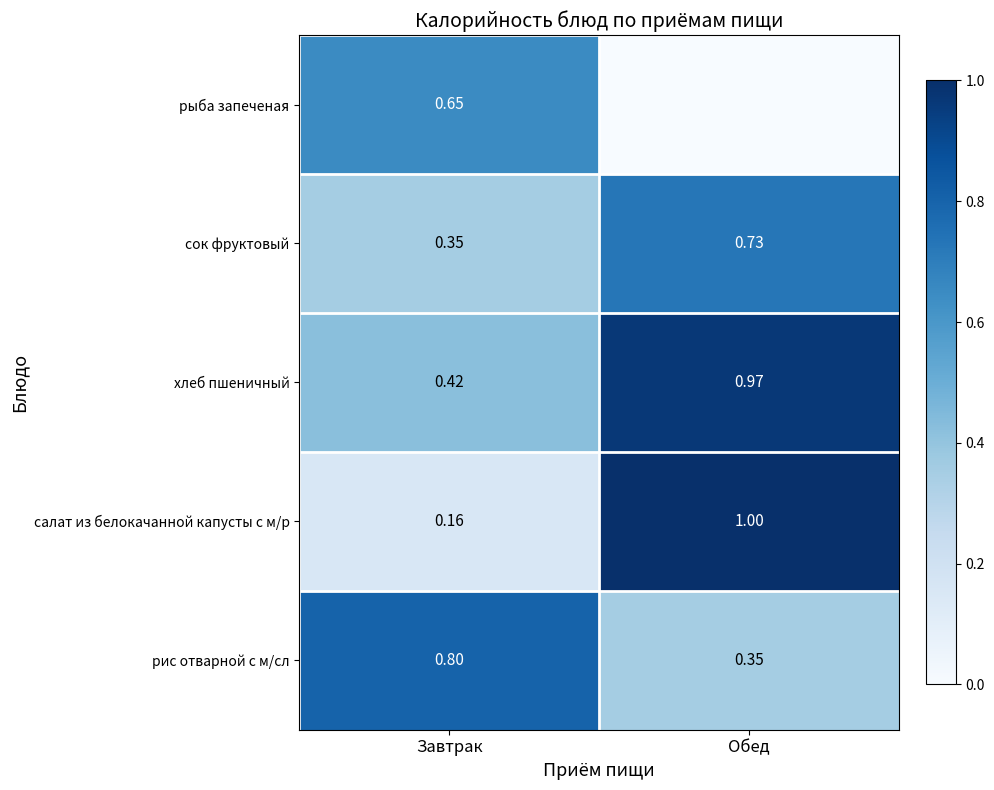

What is the total value across all series at Завтрак?

2.4